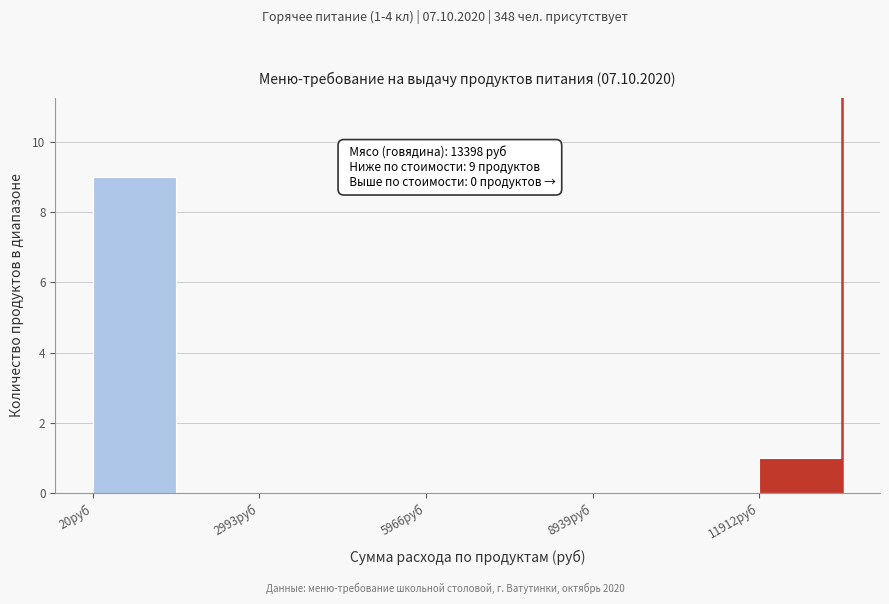

Read against the x-axis, roughly where is the centre of the tallest bar?

1000